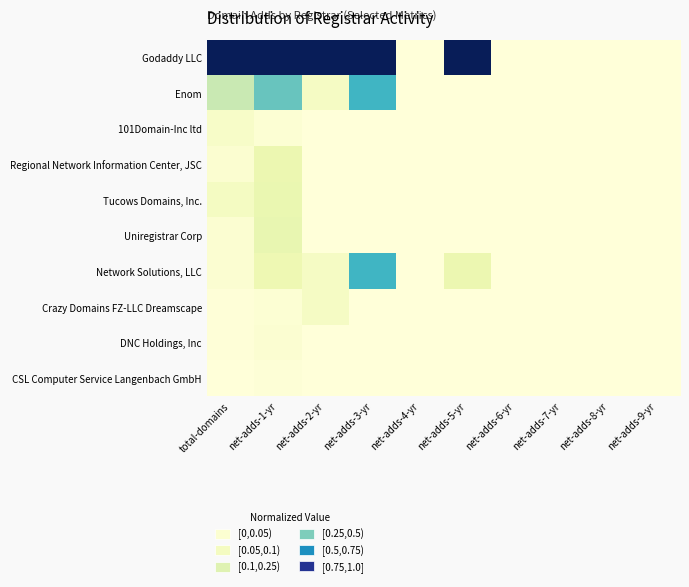

Reading left to right, transcribe all the data shown in this chart.

Godaddy LLC: total-domains=1.0	net-adds-1-yr=1.0	net-adds-2-yr=1.0	net-adds-3-yr=1.0	net-adds-4-yr=0.0	net-adds-5-yr=1.0	net-adds-6-yr=0.0	net-adds-7-yr=0.0	net-adds-8-yr=0.0	net-adds-9-yr=0.0
Enom: total-domains=0.2	net-adds-1-yr=0.4	net-adds-2-yr=0.1	net-adds-3-yr=0.5	net-adds-4-yr=0.0	net-adds-5-yr=0.0	net-adds-6-yr=0.0	net-adds-7-yr=0.0	net-adds-8-yr=0.0	net-adds-9-yr=0.0
101Domain-Inc ltd: total-domains=0.1	net-adds-1-yr=0.0	net-adds-2-yr=0.0	net-adds-3-yr=0.0	net-adds-4-yr=0.0	net-adds-5-yr=0.0	net-adds-6-yr=0.0	net-adds-7-yr=0.0	net-adds-8-yr=0.0	net-adds-9-yr=0.0
Regional Network Information Center, JSC: total-domains=0.0	net-adds-1-yr=0.1	net-adds-2-yr=0.0	net-adds-3-yr=0.0	net-adds-4-yr=0.0	net-adds-5-yr=0.0	net-adds-6-yr=0.0	net-adds-7-yr=0.0	net-adds-8-yr=0.0	net-adds-9-yr=0.0
Tucows Domains, Inc.: total-domains=0.1	net-adds-1-yr=0.1	net-adds-2-yr=0.0	net-adds-3-yr=0.0	net-adds-4-yr=0.0	net-adds-5-yr=0.0	net-adds-6-yr=0.0	net-adds-7-yr=0.0	net-adds-8-yr=0.0	net-adds-9-yr=0.0
Uniregistrar Corp: total-domains=0.0	net-adds-1-yr=0.1	net-adds-2-yr=0.0	net-adds-3-yr=0.0	net-adds-4-yr=0.0	net-adds-5-yr=0.0	net-adds-6-yr=0.0	net-adds-7-yr=0.0	net-adds-8-yr=0.0	net-adds-9-yr=0.0
Network Solutions, LLC: total-domains=0.0	net-adds-1-yr=0.1	net-adds-2-yr=0.1	net-adds-3-yr=0.5	net-adds-4-yr=0.0	net-adds-5-yr=0.1	net-adds-6-yr=0.0	net-adds-7-yr=0.0	net-adds-8-yr=0.0	net-adds-9-yr=0.0
Crazy Domains FZ-LLC Dreamscape: total-domains=0.0	net-adds-1-yr=0.0	net-adds-2-yr=0.1	net-adds-3-yr=0.0	net-adds-4-yr=0.0	net-adds-5-yr=0.0	net-adds-6-yr=0.0	net-adds-7-yr=0.0	net-adds-8-yr=0.0	net-adds-9-yr=0.0
DNC Holdings, Inc: total-domains=0.0	net-adds-1-yr=0.0	net-adds-2-yr=0.0	net-adds-3-yr=0.0	net-adds-4-yr=0.0	net-adds-5-yr=0.0	net-adds-6-yr=0.0	net-adds-7-yr=0.0	net-adds-8-yr=0.0	net-adds-9-yr=0.0
CSL Computer Service Langenbach GmbH: total-domains=0.0	net-adds-1-yr=0.0	net-adds-2-yr=0.0	net-adds-3-yr=0.0	net-adds-4-yr=0.0	net-adds-5-yr=0.0	net-adds-6-yr=0.0	net-adds-7-yr=0.0	net-adds-8-yr=0.0	net-adds-9-yr=0.0